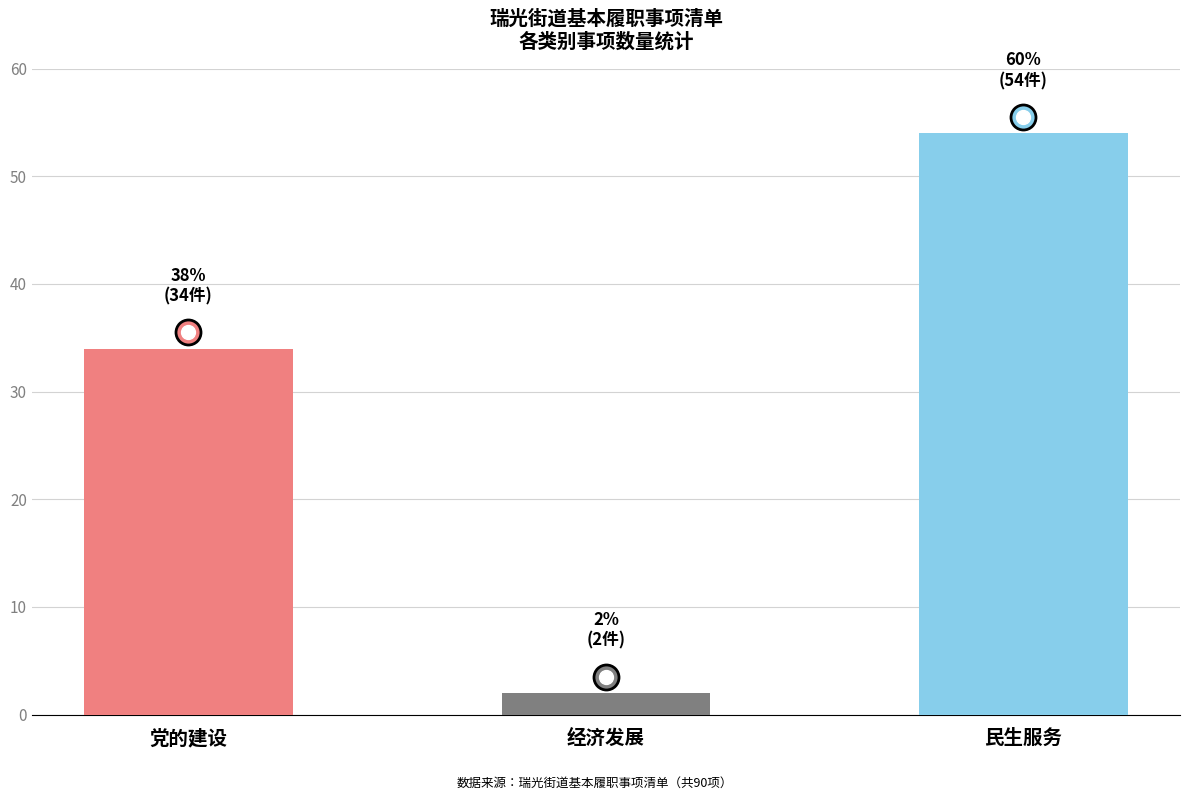

The chart shows a value of 21 at 民生服务. True or false?

False